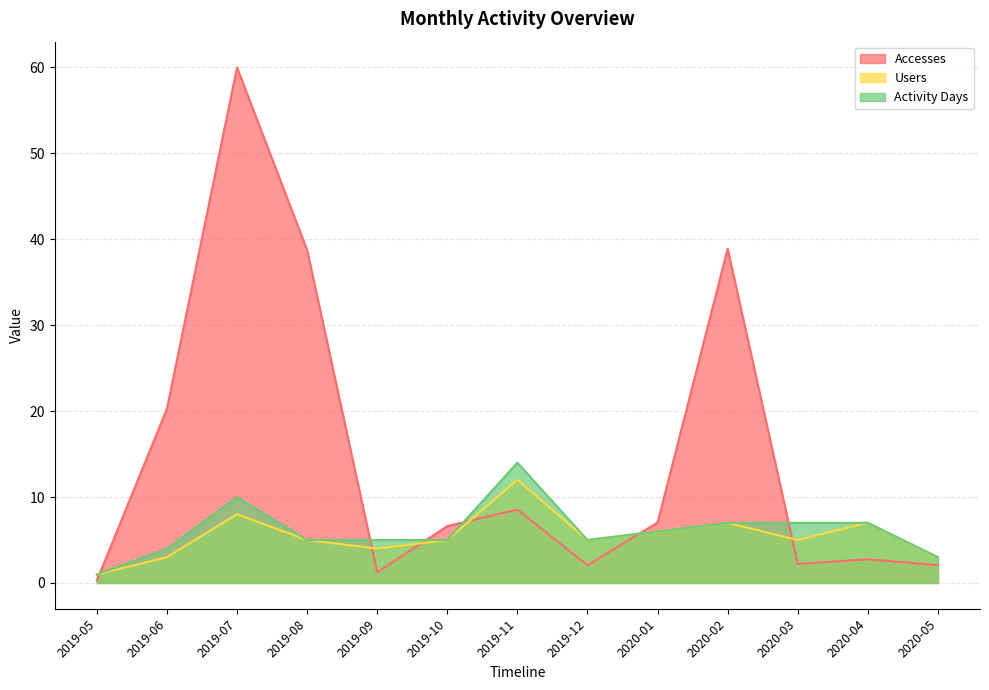

At 2019-07, list the series in order from smallest to largest.

Users, Activity Days, Accesses